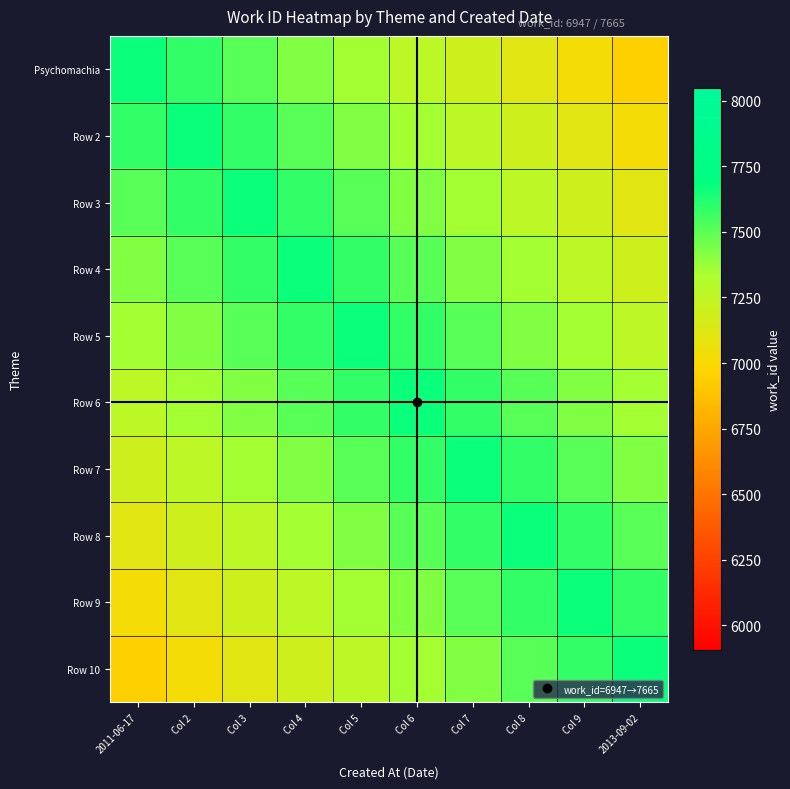

Reading left to right, transcribe all the data shown in this chart.

Psychomachia: 2011-06-17=7665.0	Col 2=7585.2	Col 3=7505.4	Col 4=7425.7	Col 5=7345.9	Col 6=7266.1	Col 7=7186.3	Col 8=7106.6	Col 9=7026.8	2013-09-02=6947.0
Row 2: 2011-06-17=7585.2	Col 2=7665.0	Col 3=7585.2	Col 4=7505.4	Col 5=7425.7	Col 6=7345.9	Col 7=7266.1	Col 8=7186.3	Col 9=7106.6	2013-09-02=7026.8
Row 3: 2011-06-17=7505.4	Col 2=7585.2	Col 3=7665.0	Col 4=7585.2	Col 5=7505.4	Col 6=7425.7	Col 7=7345.9	Col 8=7266.1	Col 9=7186.3	2013-09-02=7106.6
Row 4: 2011-06-17=7425.7	Col 2=7505.4	Col 3=7585.2	Col 4=7665.0	Col 5=7585.2	Col 6=7505.4	Col 7=7425.7	Col 8=7345.9	Col 9=7266.1	2013-09-02=7186.3
Row 5: 2011-06-17=7345.9	Col 2=7425.7	Col 3=7505.4	Col 4=7585.2	Col 5=7665.0	Col 6=7585.2	Col 7=7505.4	Col 8=7425.7	Col 9=7345.9	2013-09-02=7266.1
Row 6: 2011-06-17=7266.1	Col 2=7345.9	Col 3=7425.7	Col 4=7505.4	Col 5=7585.2	Col 6=7665.0	Col 7=7585.2	Col 8=7505.4	Col 9=7425.7	2013-09-02=7345.9
Row 7: 2011-06-17=7186.3	Col 2=7266.1	Col 3=7345.9	Col 4=7425.7	Col 5=7505.4	Col 6=7585.2	Col 7=7665.0	Col 8=7585.2	Col 9=7505.4	2013-09-02=7425.7
Row 8: 2011-06-17=7106.6	Col 2=7186.3	Col 3=7266.1	Col 4=7345.9	Col 5=7425.7	Col 6=7505.4	Col 7=7585.2	Col 8=7665.0	Col 9=7585.2	2013-09-02=7505.4
Row 9: 2011-06-17=7026.8	Col 2=7106.6	Col 3=7186.3	Col 4=7266.1	Col 5=7345.9	Col 6=7425.7	Col 7=7505.4	Col 8=7585.2	Col 9=7665.0	2013-09-02=7585.2
Row 10: 2011-06-17=6947.0	Col 2=7026.8	Col 3=7106.6	Col 4=7186.3	Col 5=7266.1	Col 6=7345.9	Col 7=7425.7	Col 8=7505.4	Col 9=7585.2	2013-09-02=7665.0